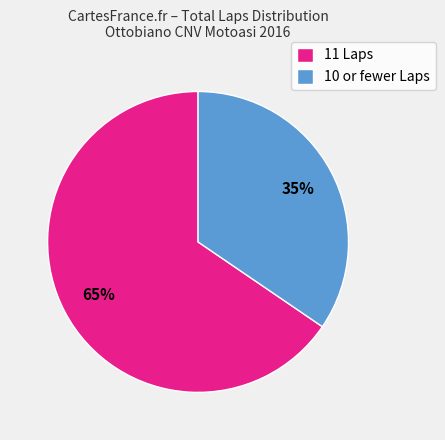

What is the smallest slice in the pie chart?

10 or fewer Laps